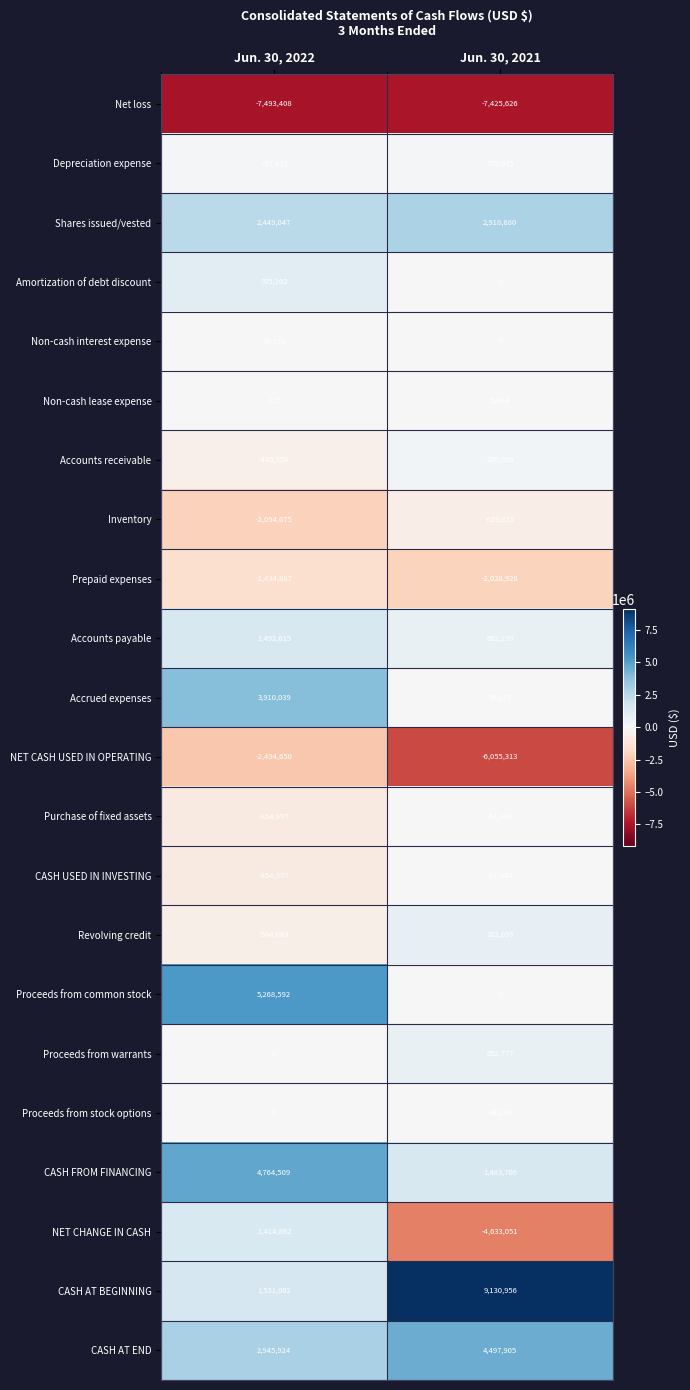

What is the difference between the maximum and minimum values in the Accounts payable series?

839416